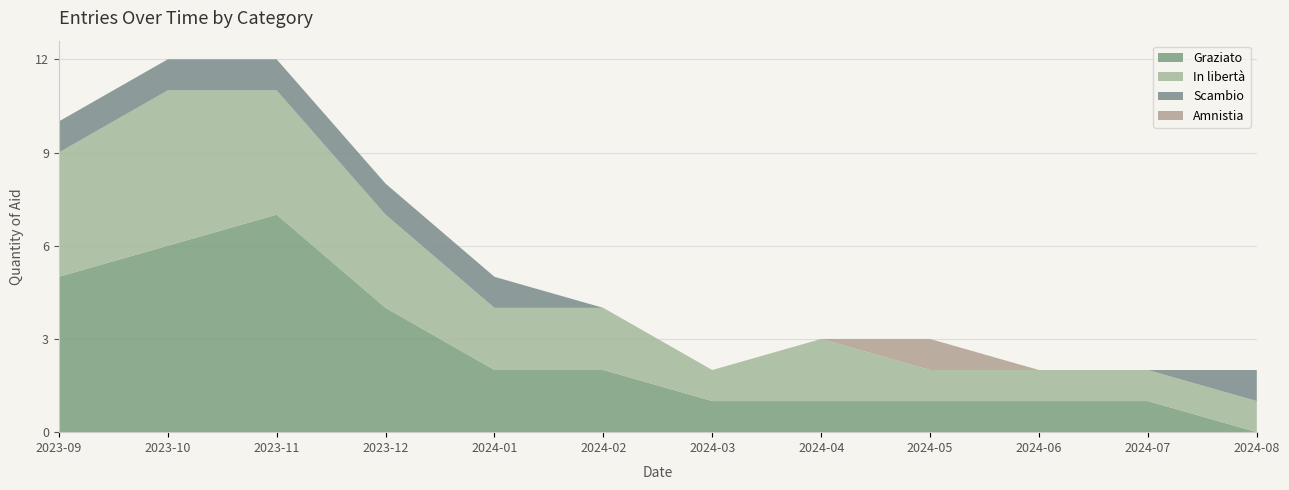

Which category has the highest value in the Graziato series?

2023-11